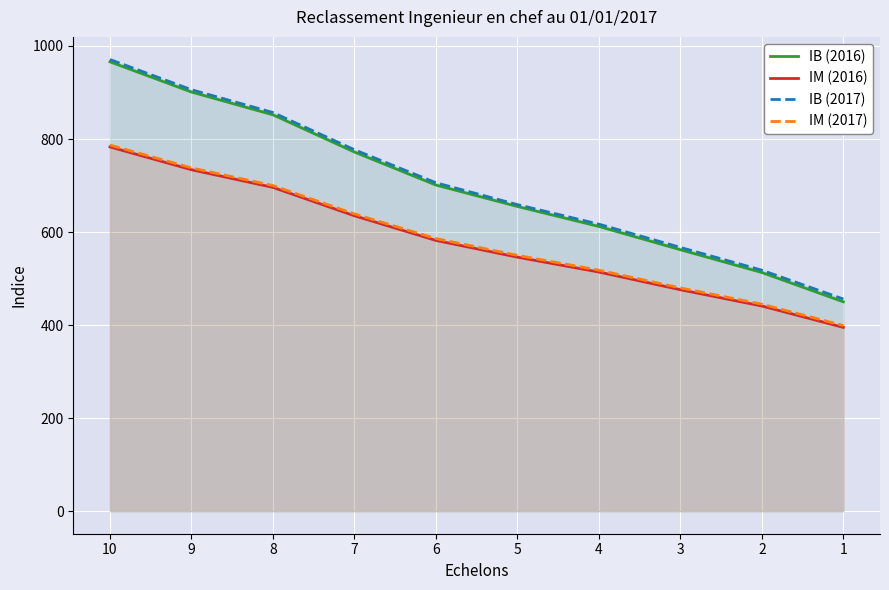

Where is IB (2016) nearest to the value 708?

6